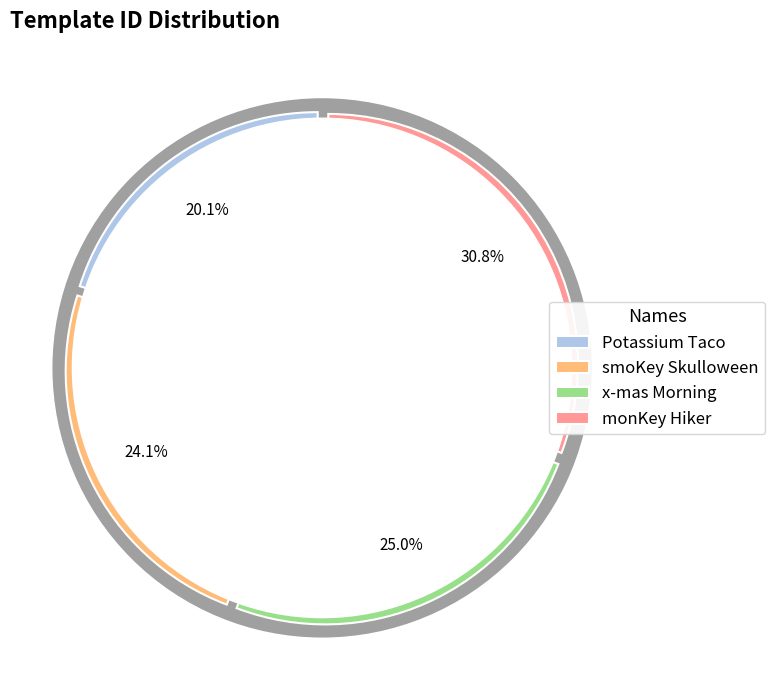

The monKey Hiker slice represents 17% of the pie. True or false?

False